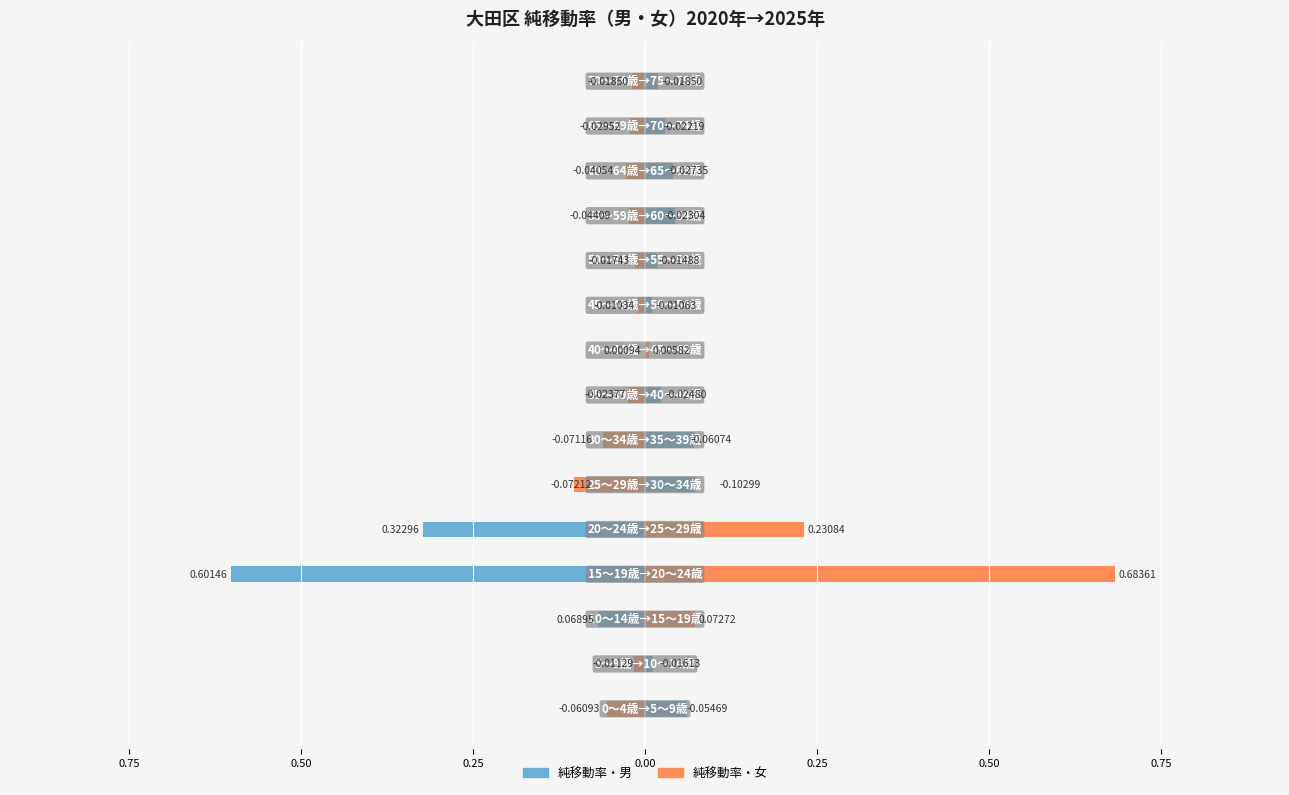

What are all the series names shown in the legend?

純移動率・男, 純移動率・女